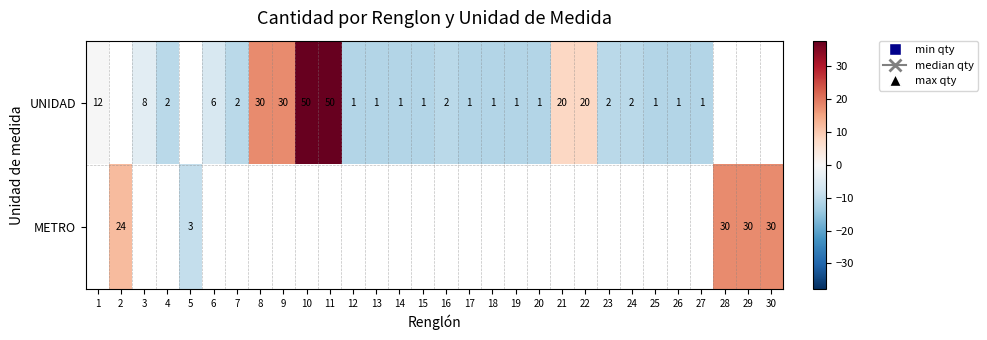

Is it true that UNIDAD equals -10.1 at 24?

True